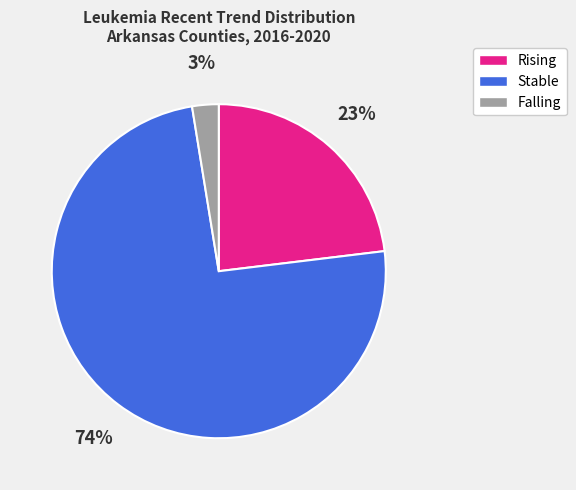

Does any single category account for the majority?

Yes